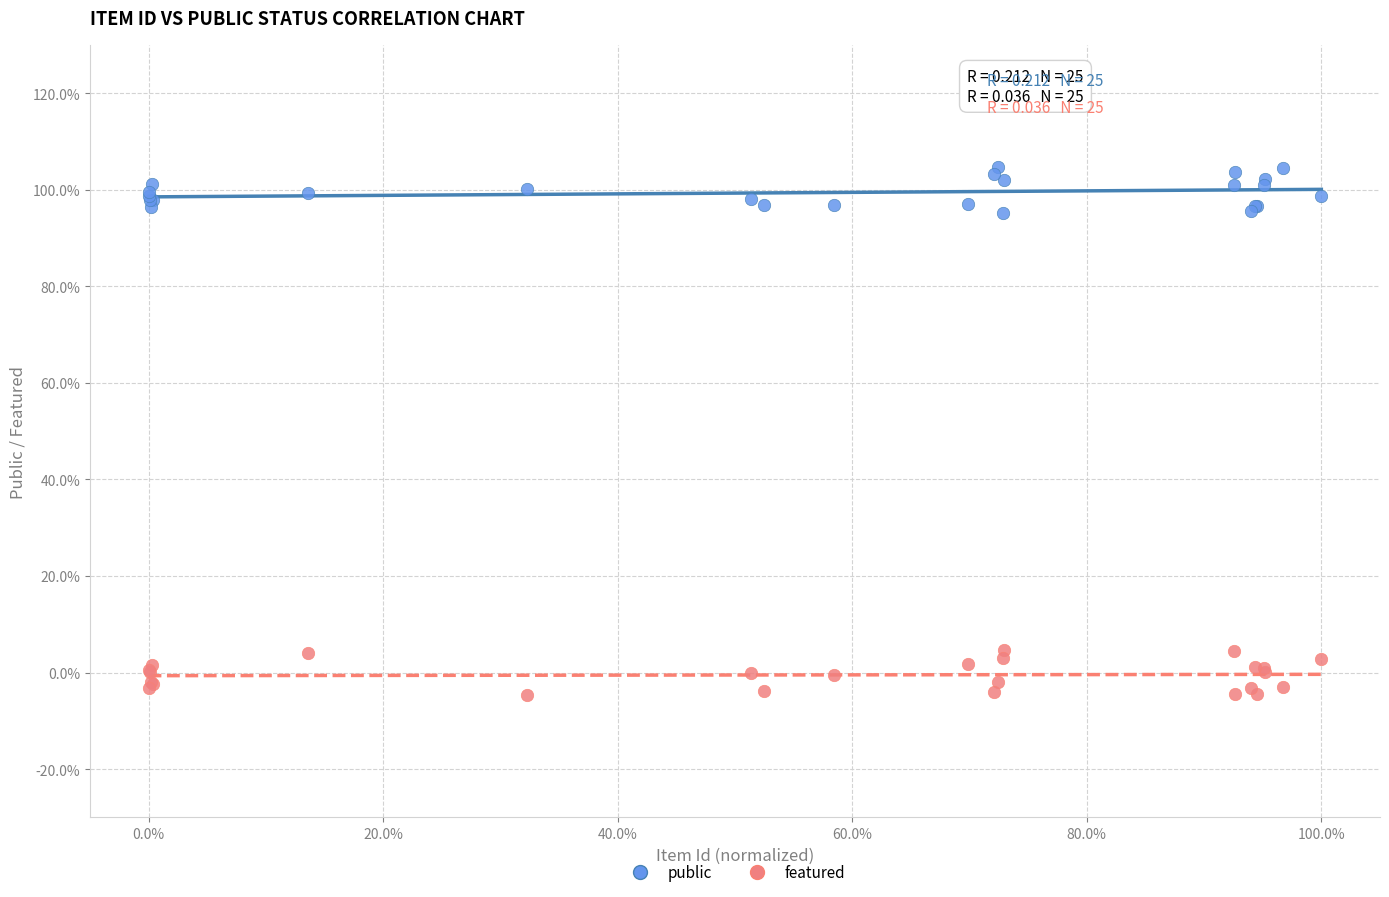

What are all the series names shown in the legend?

public, featured